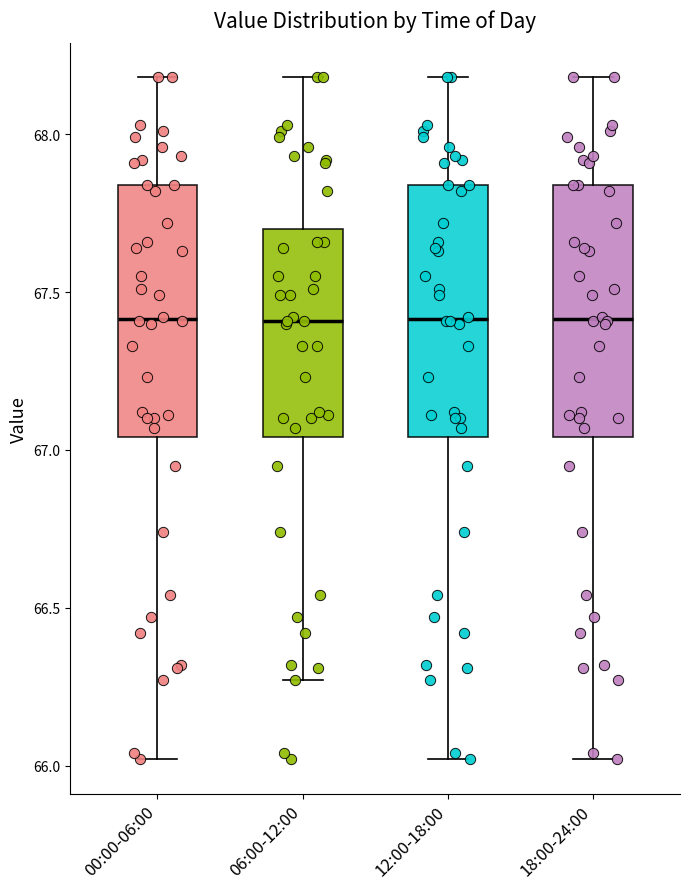

Reading left to right, read every box against the y-axis: the position of its median line, the range the box covers, and the ends of its whiskers. The values are not printed on the chart, so give them approximately, as read against the axis.

00:00-06:00: median 67.40, box 67.05 to 67.85, whiskers 66.00 to 68.20
06:00-12:00: median 67.40, box 67.05 to 67.70, whiskers 66.25 to 68.20
12:00-18:00: median 67.40, box 67.05 to 67.85, whiskers 66.00 to 68.20
18:00-24:00: median 67.40, box 67.05 to 67.85, whiskers 66.00 to 68.20